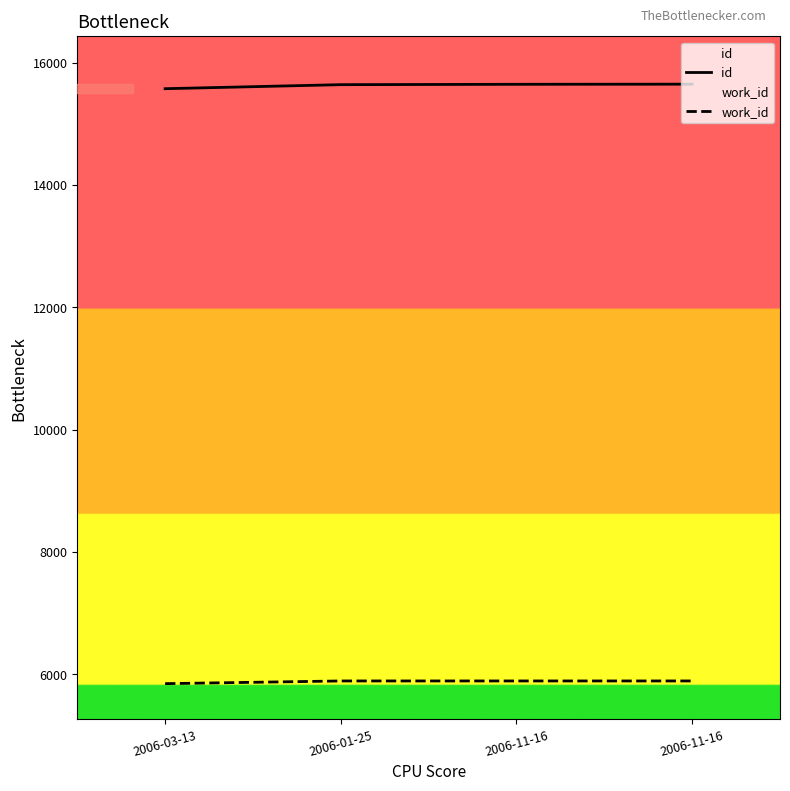

Reading right to left, extract all data points from this chart.

id: 2006-11-16=15650	2006-11-16=15648	2006-01-25=15642	2006-03-13=15576
work_id: 2006-11-16=5891	2006-11-16=5891	2006-01-25=5891	2006-03-13=5847